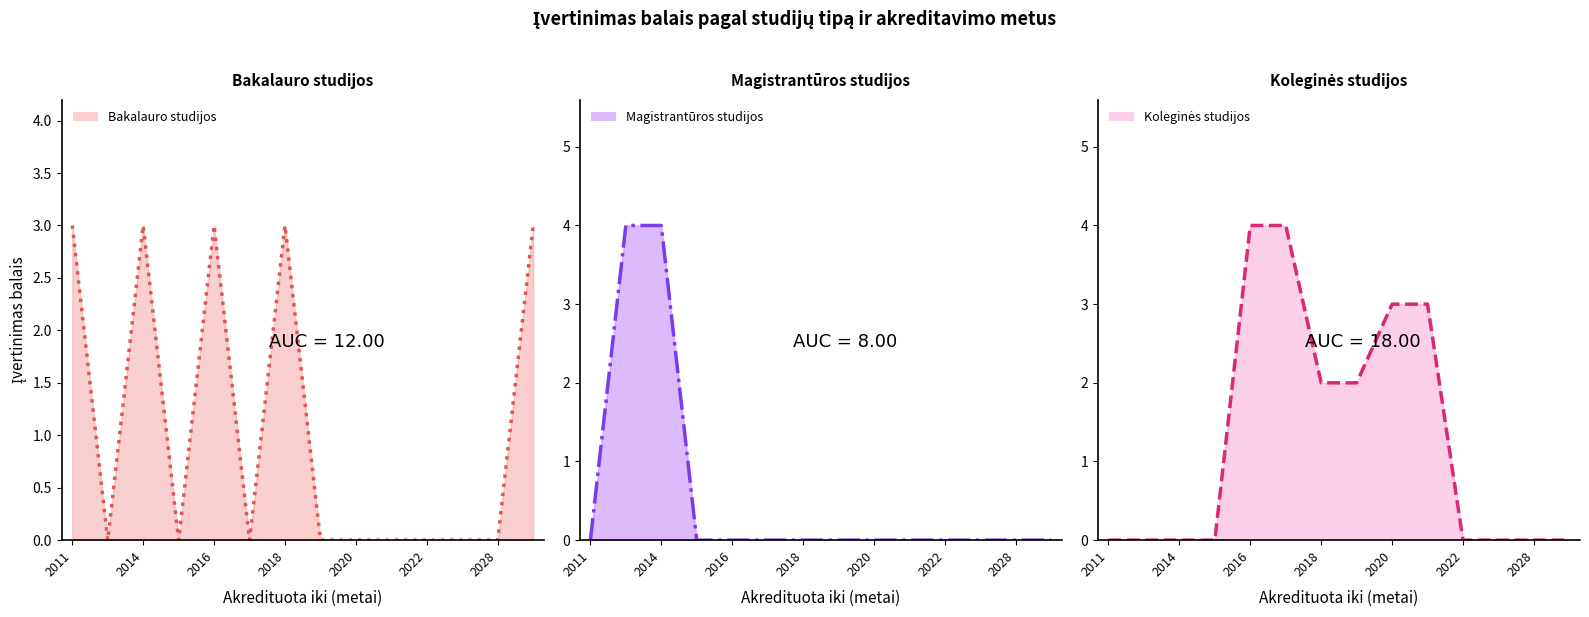

What are all the series names shown in the legend?

Bakalauro studijos (line), Magistrantūros studijos (line), Koleginės studijos (line)